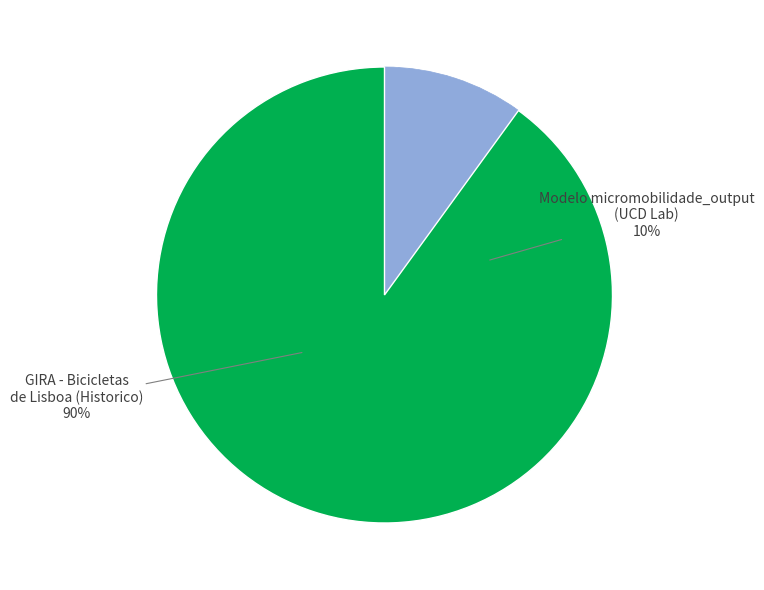

To the nearest percent, what percentage of the pie is GIRA - Bicicletas de Lisboa (Historico)?

90%